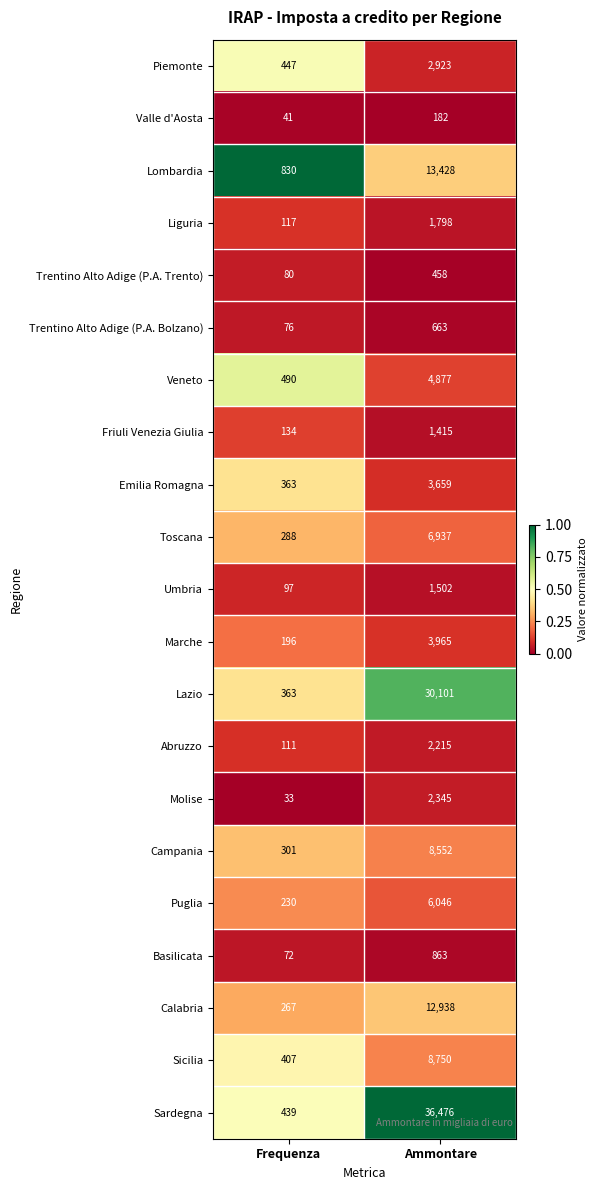

Is it true that Friuli Venezia Giulia equals 134 at Frequenza?

True